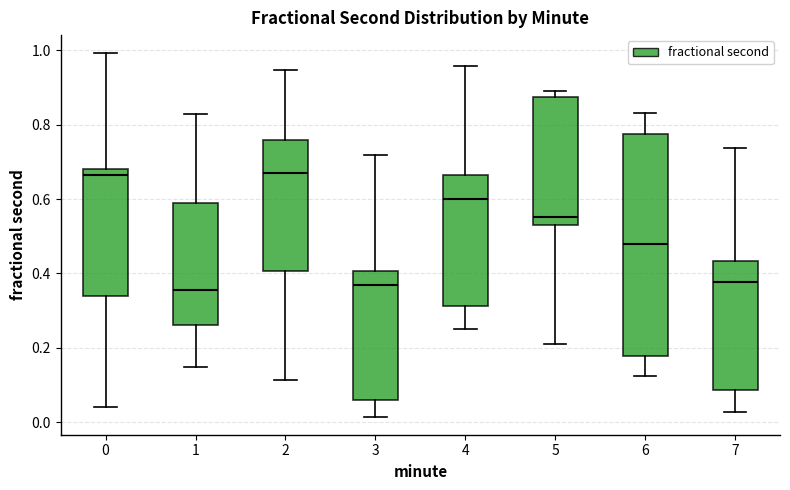

Reading left to right, transcribe this box plot: for each box, give where its median line is, the range the box spans, and where its two whiskers end, as read against the y-axis. The values are not printed on the chart, so give them approximately, as read against the axis.

0: median 0.66, box 0.34 to 0.68, whiskers 0.04 to 1.00
1: median 0.36, box 0.26 to 0.58, whiskers 0.14 to 0.82
2: median 0.66, box 0.40 to 0.76, whiskers 0.12 to 0.94
3: median 0.36, box 0.06 to 0.40, whiskers 0.02 to 0.72
4: median 0.60, box 0.32 to 0.66, whiskers 0.24 to 0.96
5: median 0.56, box 0.54 to 0.88, whiskers 0.22 to 0.90
6: median 0.48, box 0.18 to 0.78, whiskers 0.12 to 0.84
7: median 0.38, box 0.08 to 0.44, whiskers 0.02 to 0.74